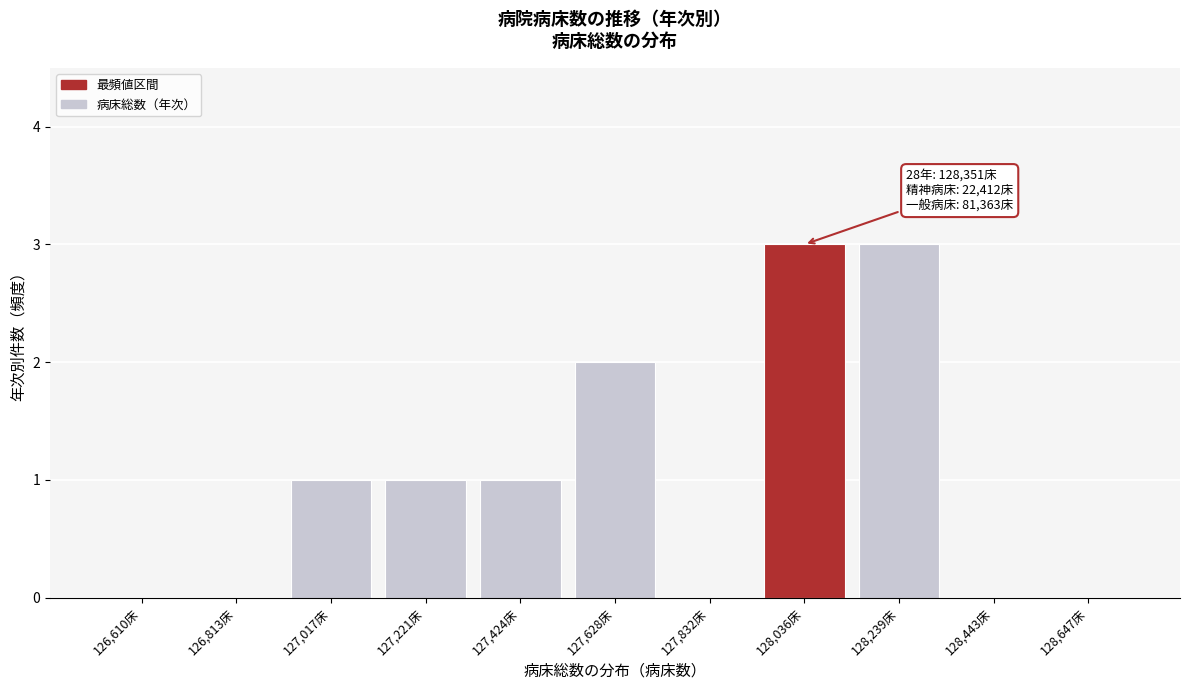

Reading left to right, extract all data points from this chart.

126,610床=0	126,813床=0	127,017床=1	127,221床=1	127,424床=1	127,628床=2	127,832床=0	128,036床=3	128,239床=3	128,443床=0	128,647床=0